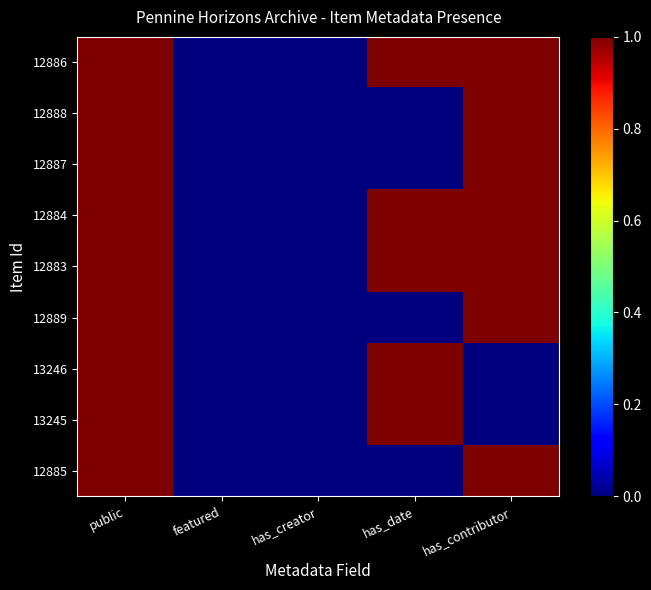

Rank the series by their maximum value, from highest to lowest.

12885, 13245, 13246, 12889, 12883, 12884, 12887, 12888, 12886